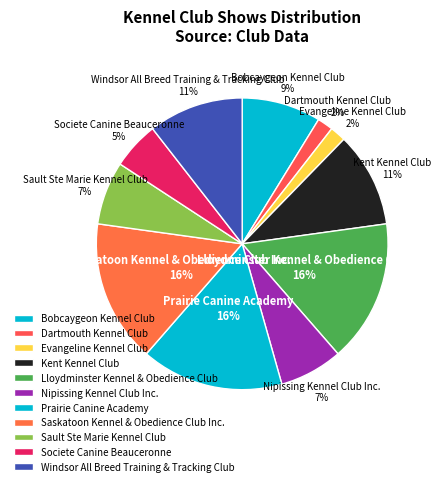

Does any single category account for the majority?

No